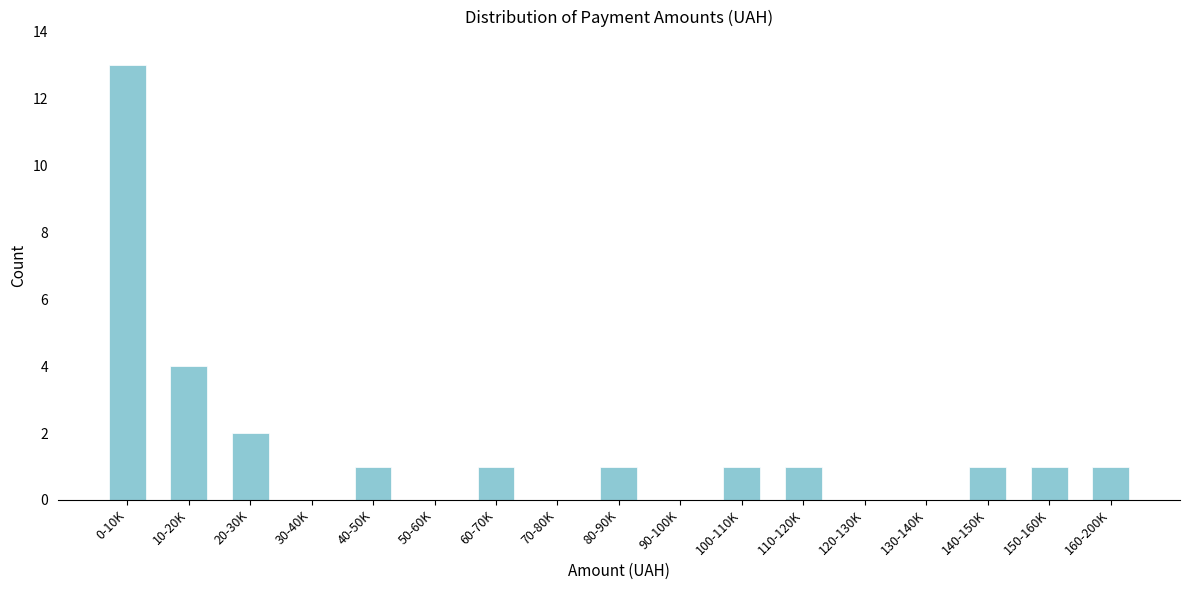

Reading right to left, extract all data points from this chart.

160-200K=1	150-160K=1	140-150K=1	130-140K=0	120-130K=0	110-120K=1	100-110K=1	90-100K=0	80-90K=1	70-80K=0	60-70K=1	50-60K=0	40-50K=1	30-40K=0	20-30K=2	10-20K=4	0-10K=13